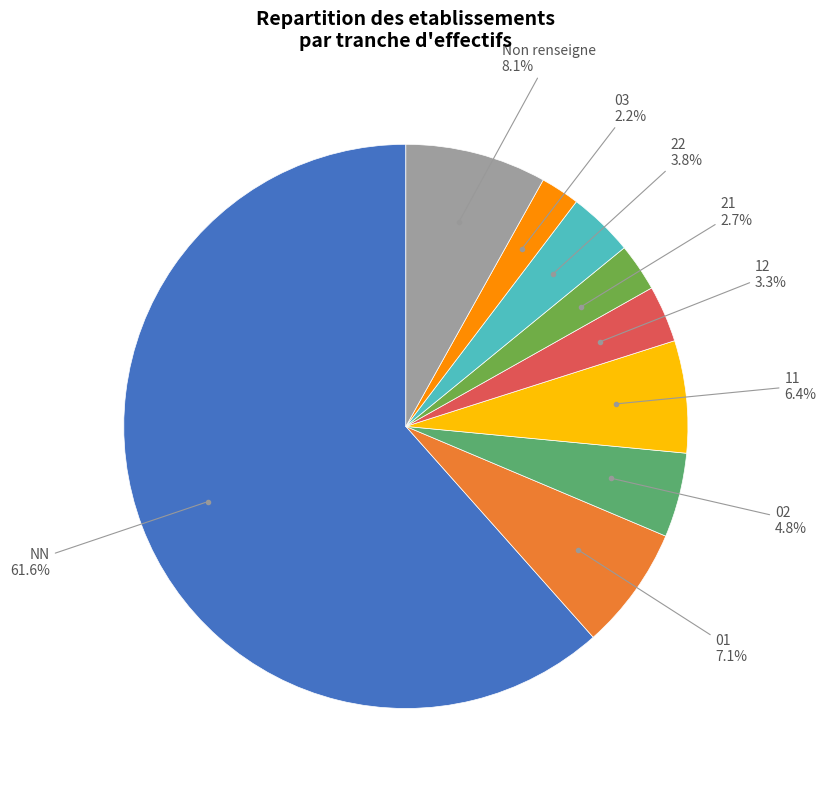

Is there any slice that represents more than half of the pie?

Yes